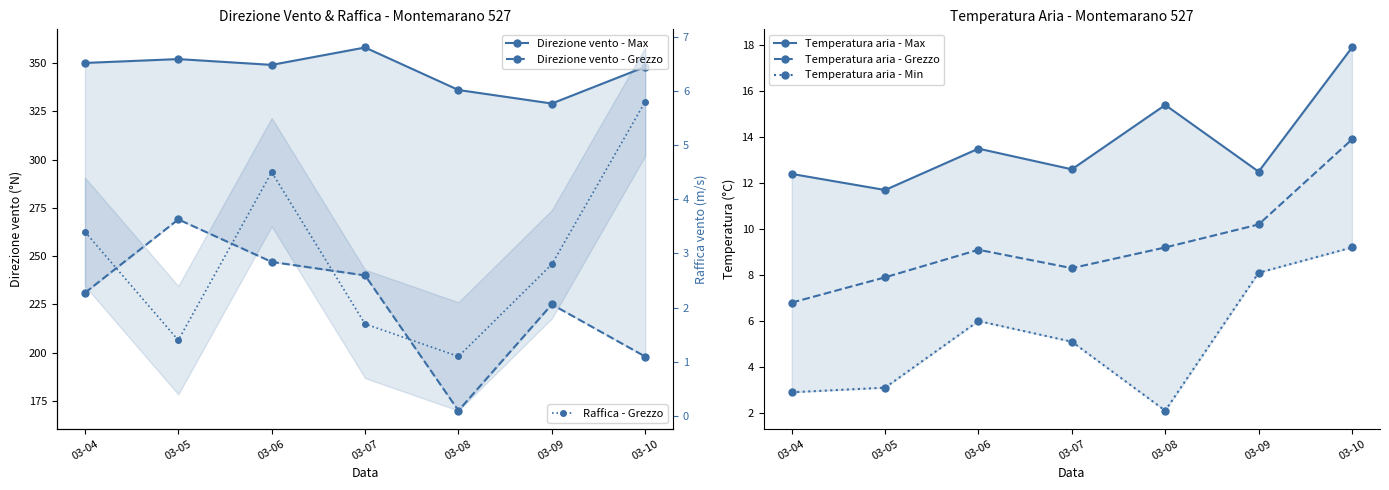

List the series in order of their peak value, lowest first.

Raffica - Grezzo, Temperatura aria - Min, Temperatura aria - Grezzo, Temperatura aria - Max, Direzione vento - Grezzo, Direzione vento - Max